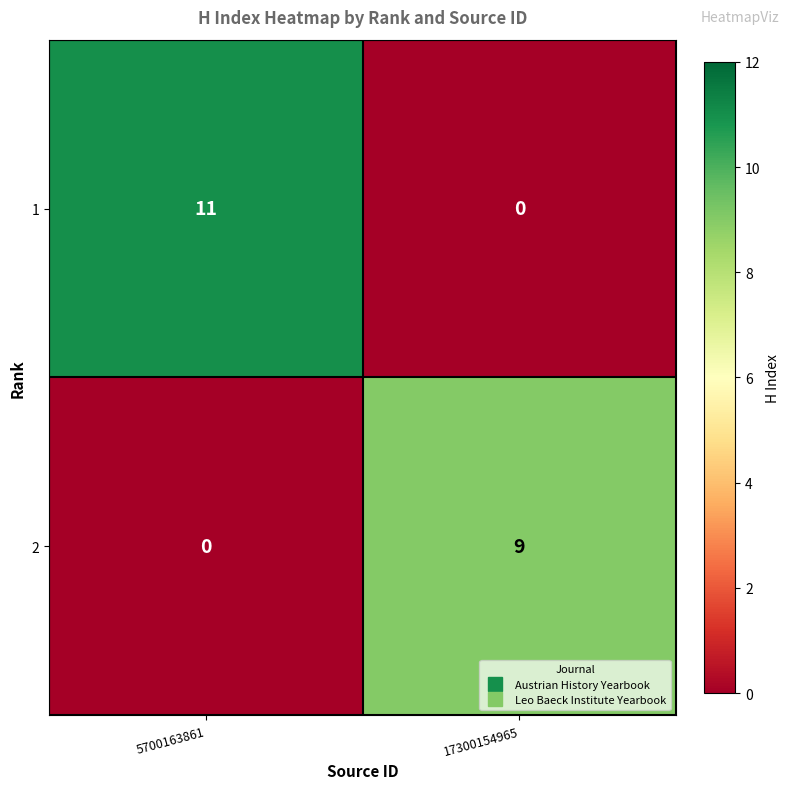

Reading right to left, what are all the values shown in this chart?

1: 0	11
2: 9	0